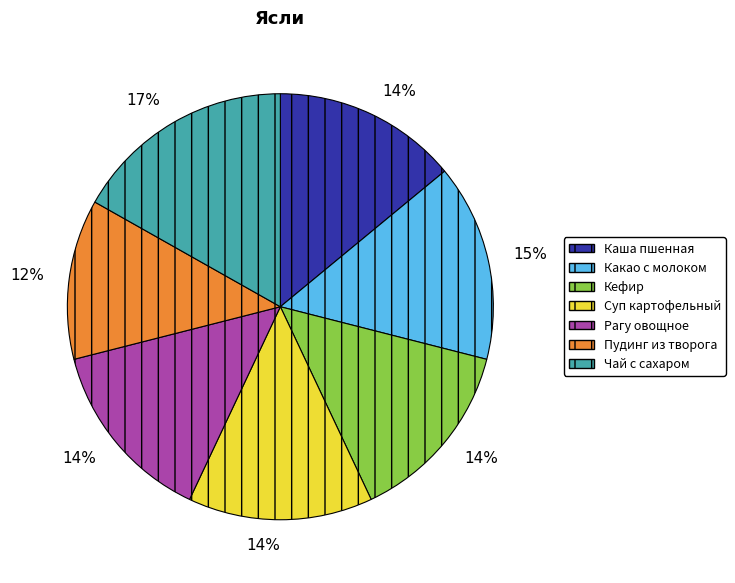

Is there a majority slice in this chart?

No